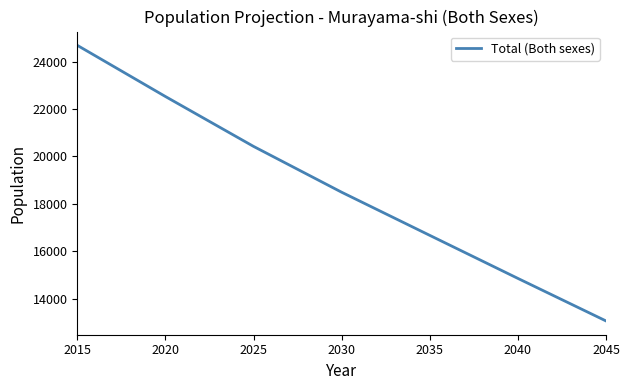

Which has a higher value, 2045 or 2020?

2020